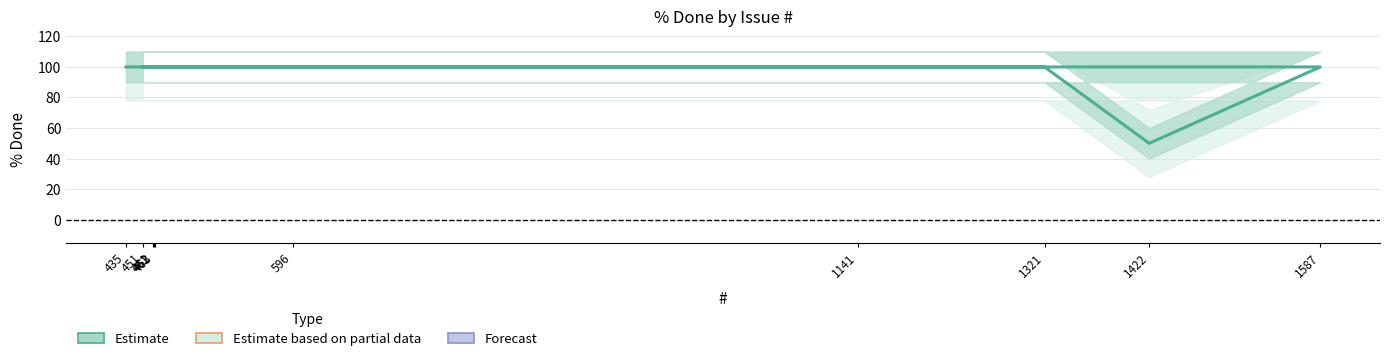

True or false: there are more than 0 points higher than both neighbors.

False